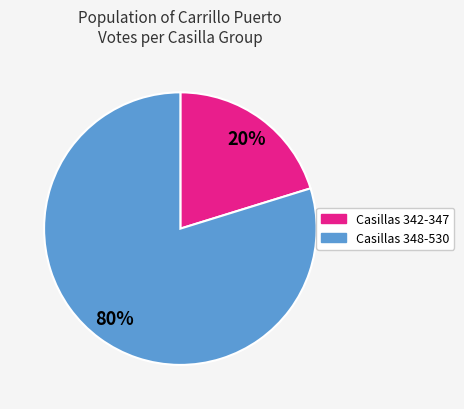

Is there a majority slice in this chart?

Yes